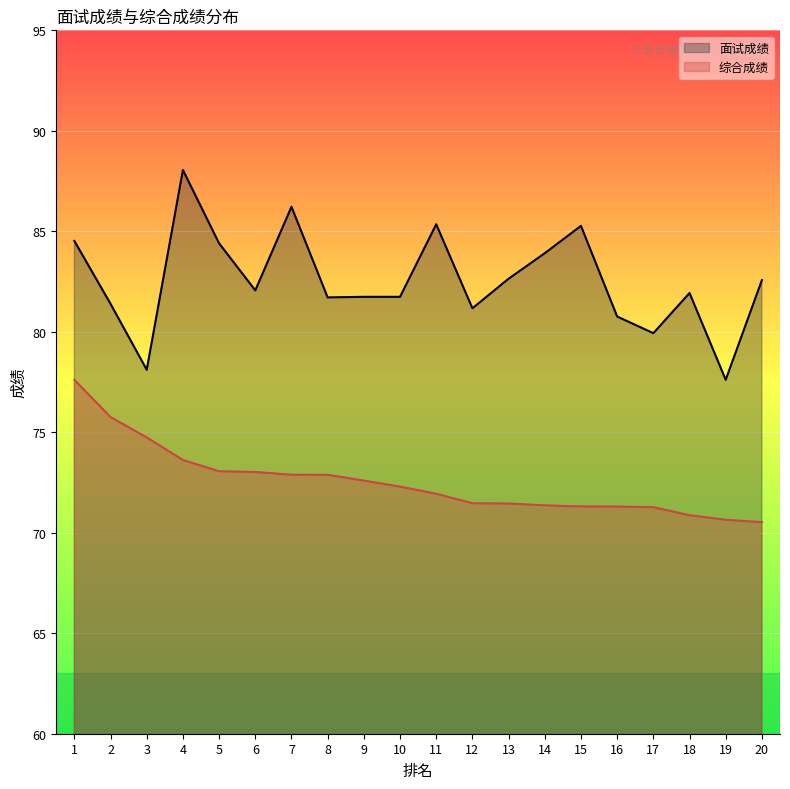

Count the number of categories in the chart.

20